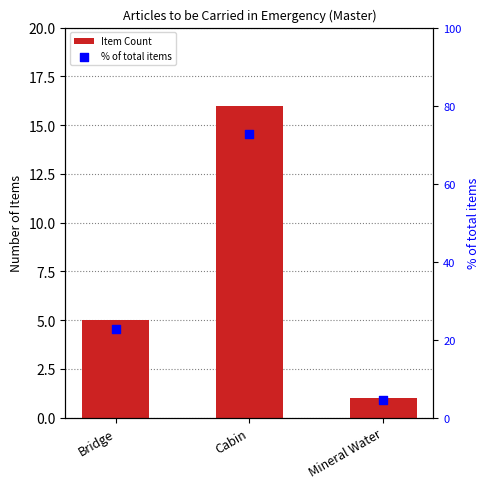

At which category is the sum across all series the highest?

Cabin